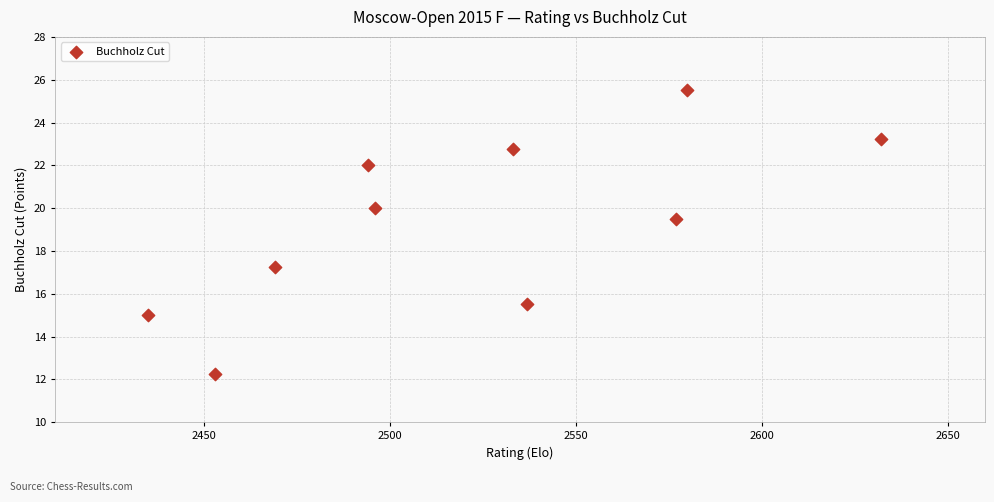

What is the average Y value?

19.3